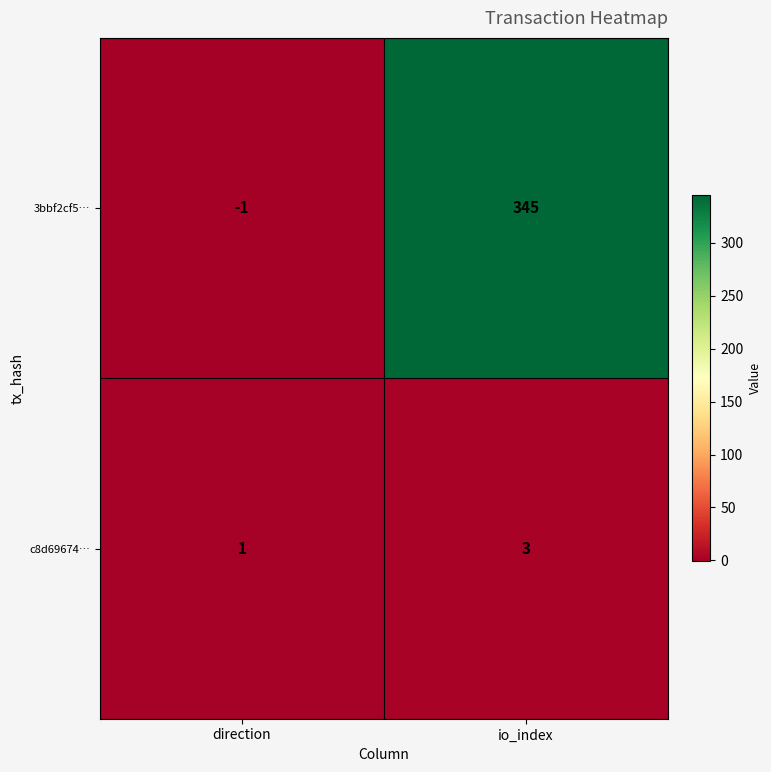

Where is c8d69674… nearest to the value 2?

direction